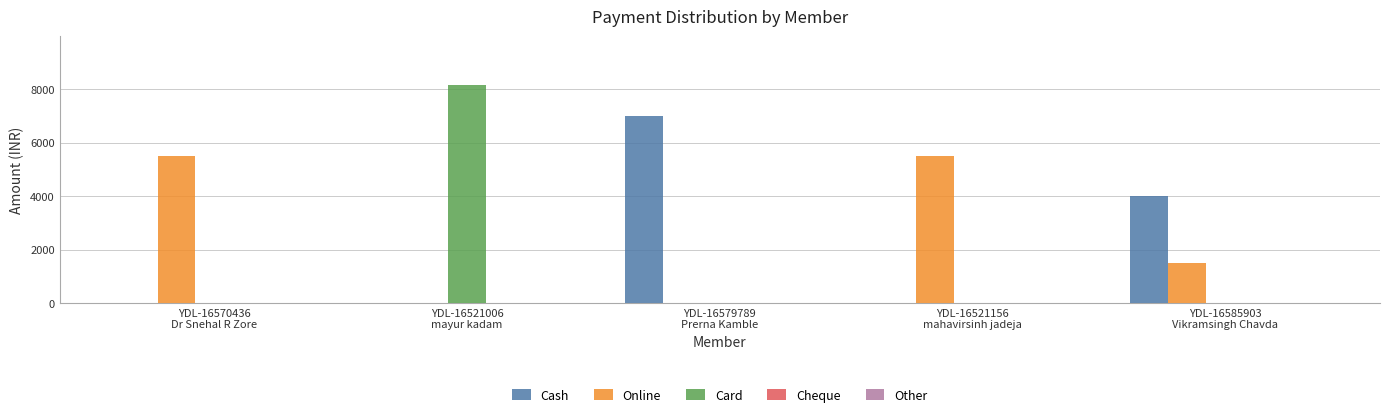

How many series are shown in this chart?

3